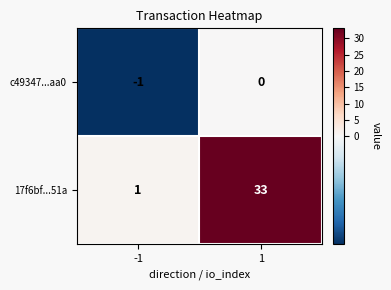

List the series in order of their overall mean, highest first.

17f6bf...51a, c49347...aa0